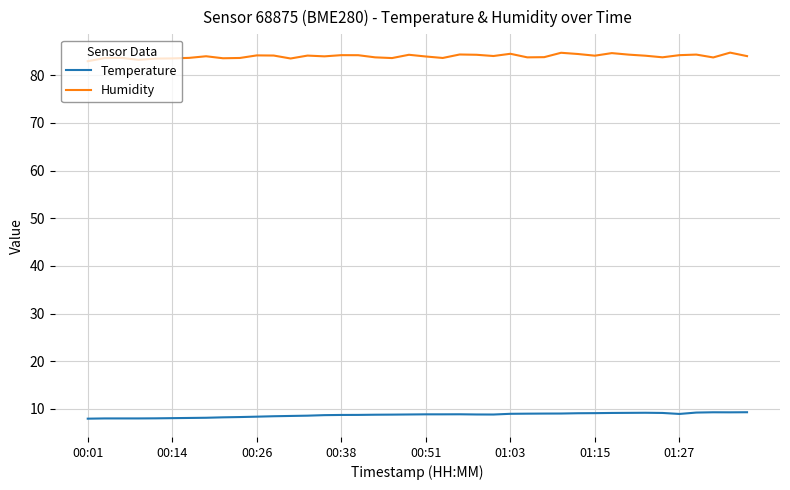

List the series in order of their peak value, highest first.

Humidity, Temperature